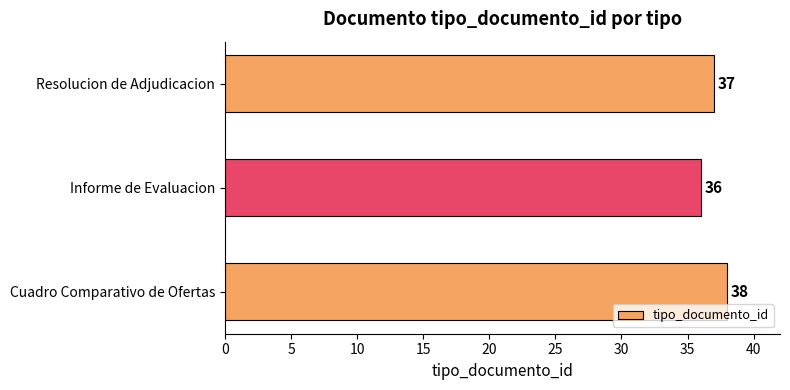

Does the chart contain stacked bars?

No